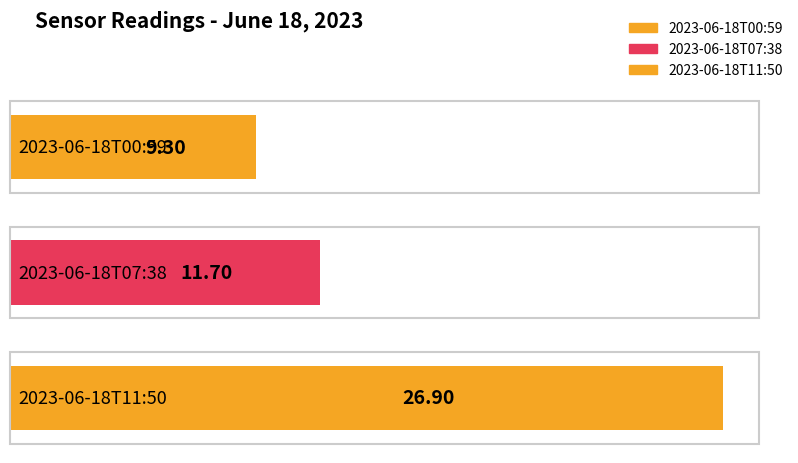

Reading right to left, what are all the values shown in this chart?

2023-06-18T11:50=26.9	2023-06-18T07:38=11.7	2023-06-18T00:59=9.3